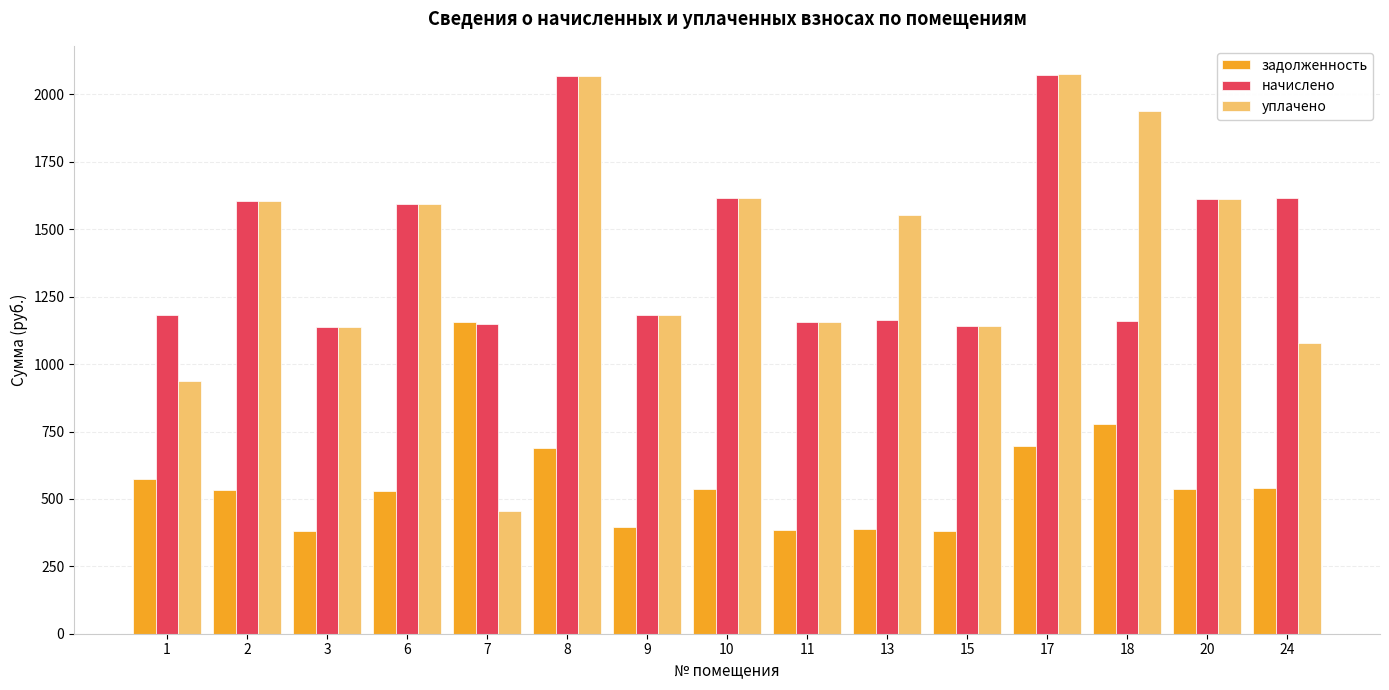

What is the total value across all series at 15?

2666.9